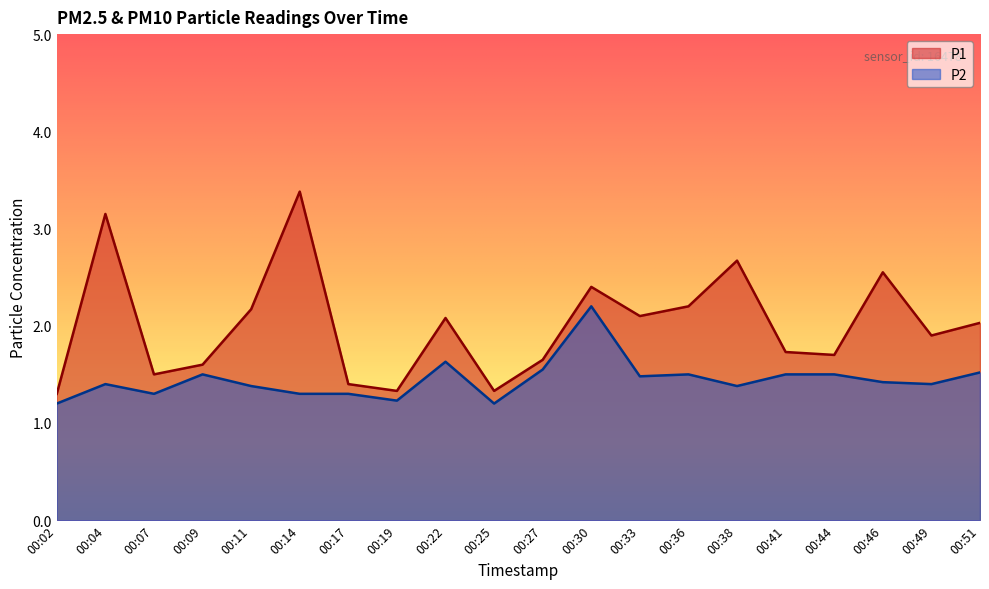

What is the value of the P1 point at the 2nd from the left?

3.1